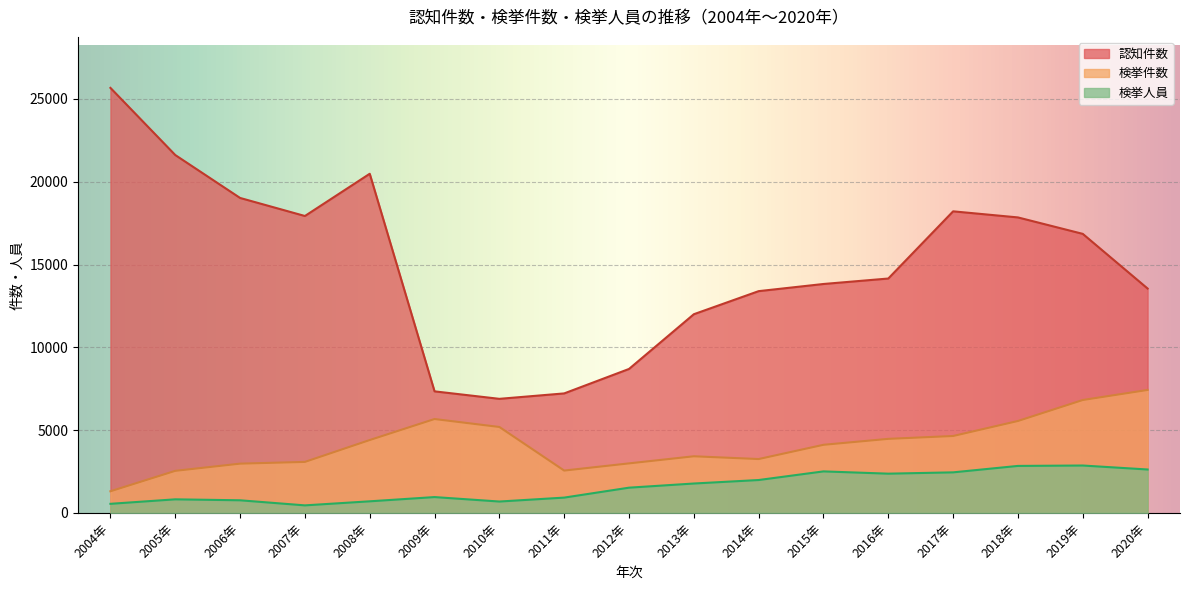

True or false: 検挙人員 has a value of 454 at 2007年.

True